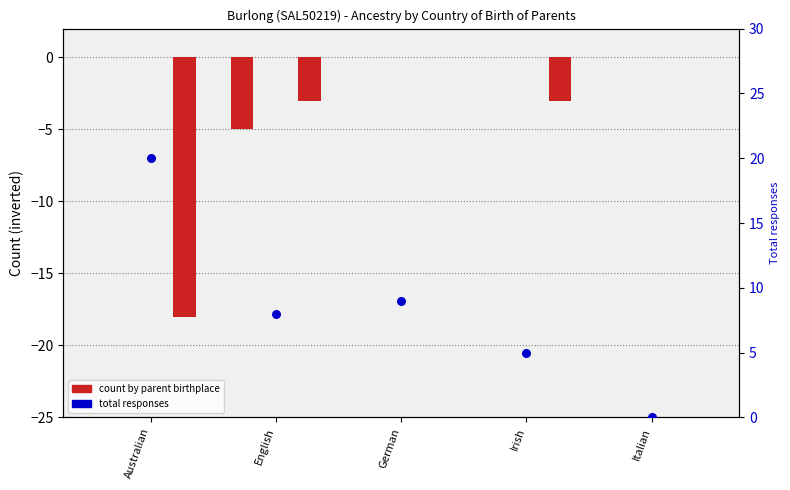

What is the total value across all series at Irish?

2